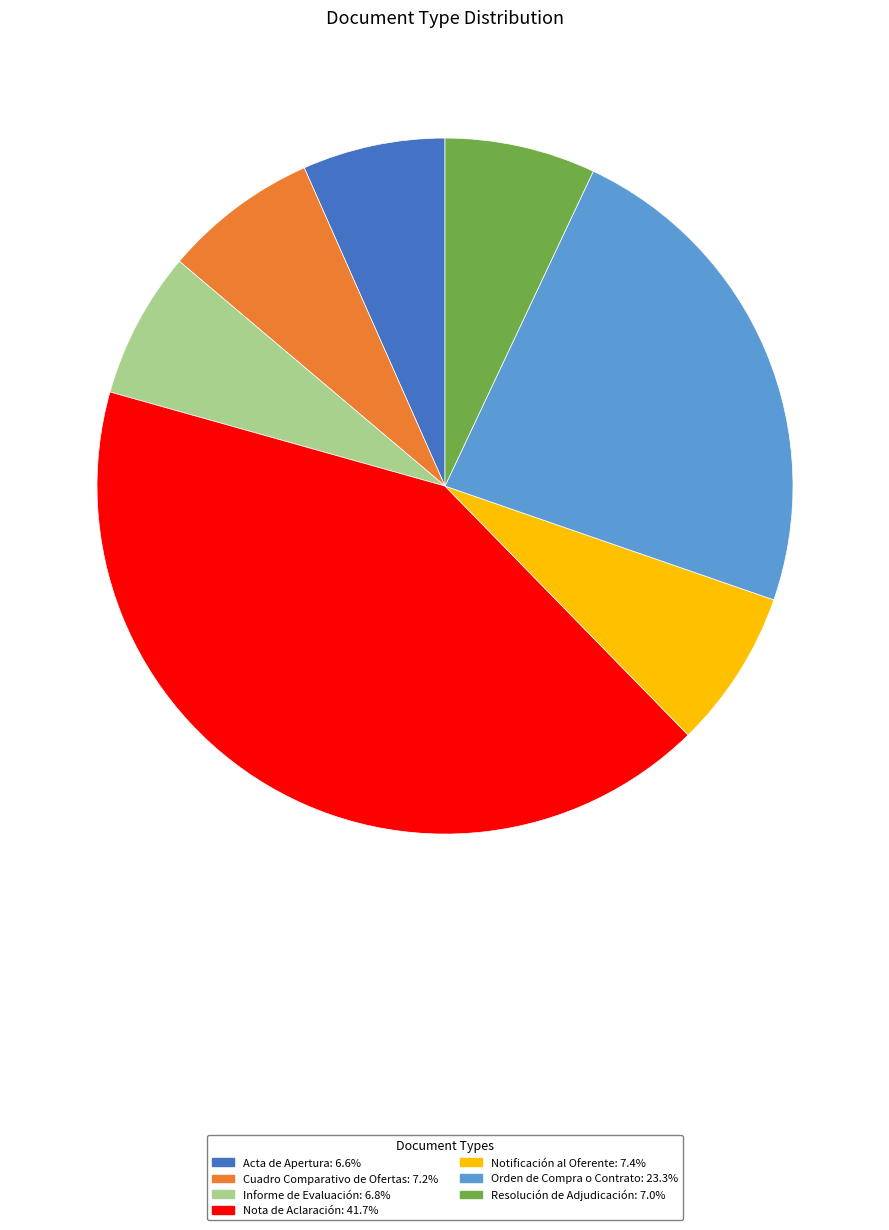

How many slices are in this pie chart?

7